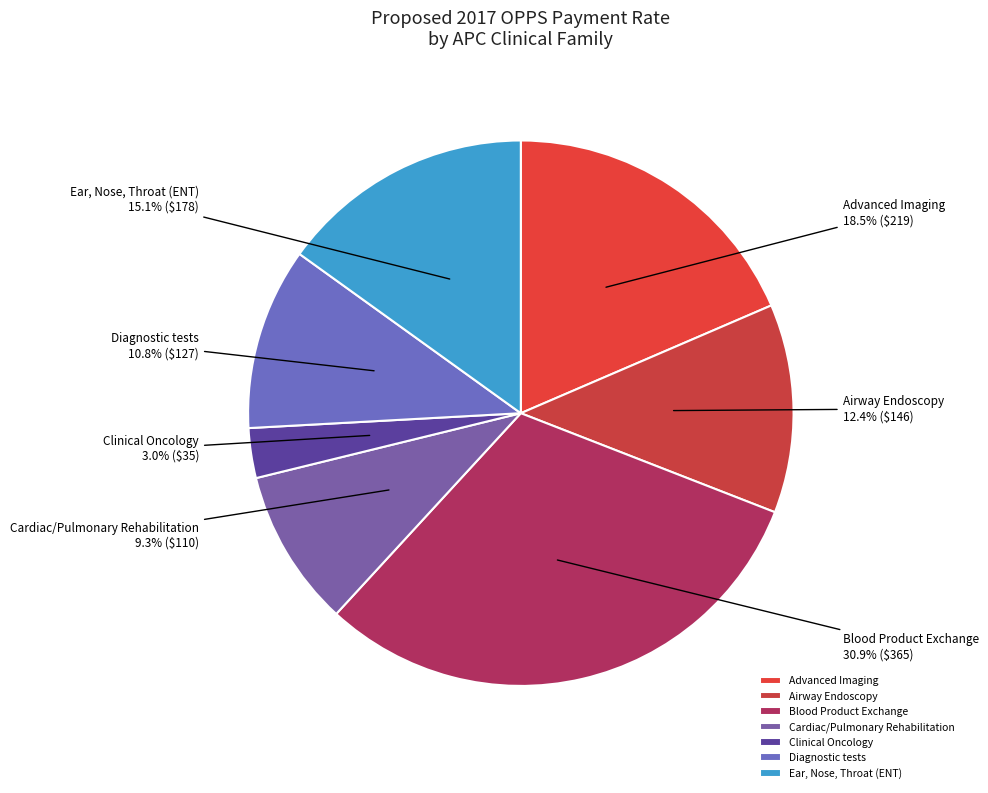

How many segments does this pie chart have?

7